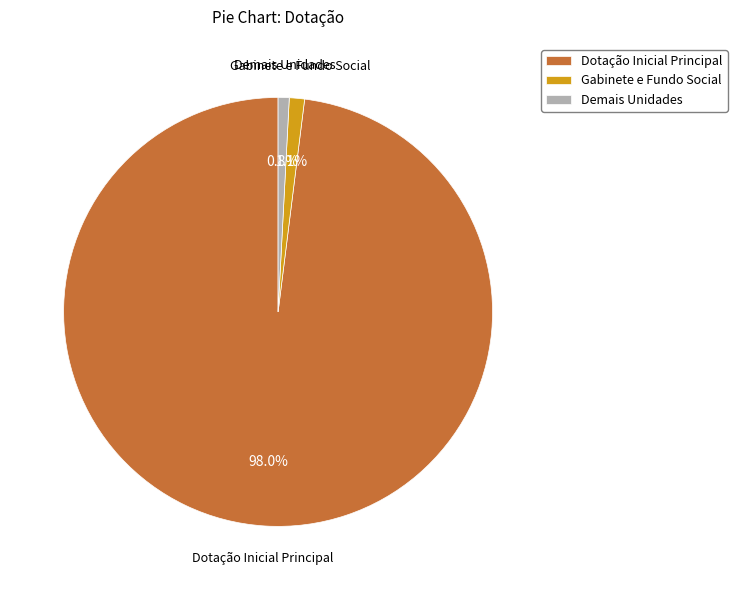

What percentage is NOT represented by Demais Unidades?

99.2%